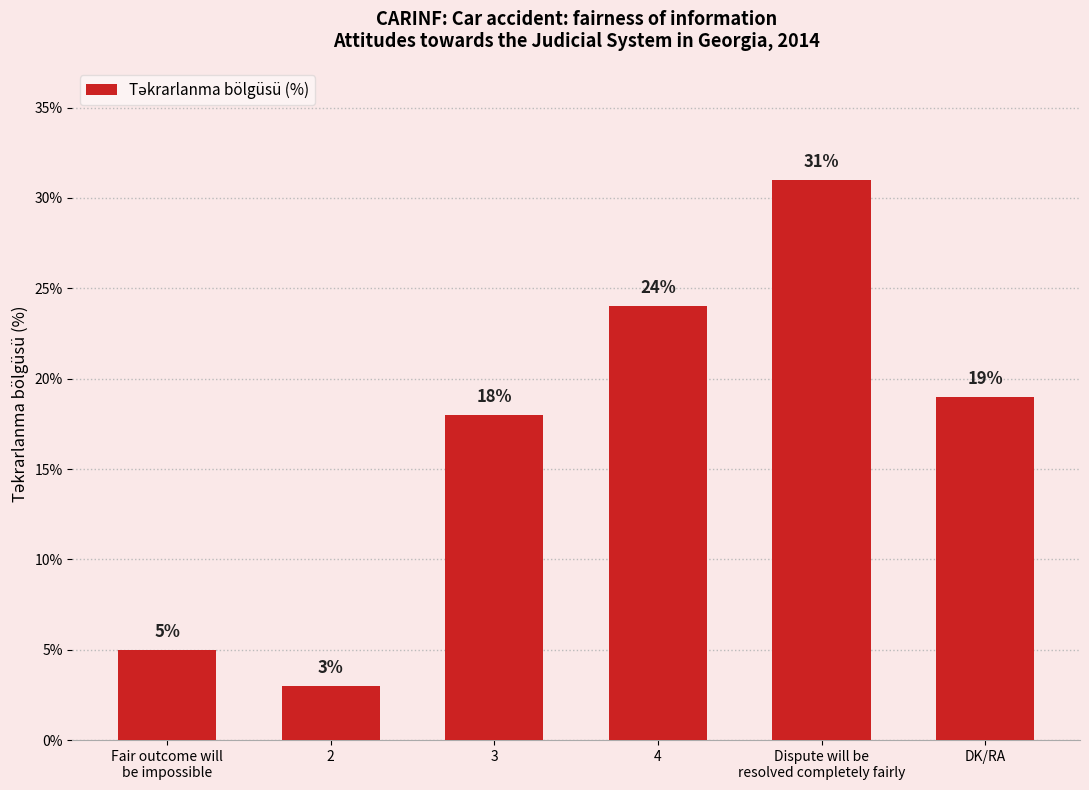

Where does the data first go above 19?

4